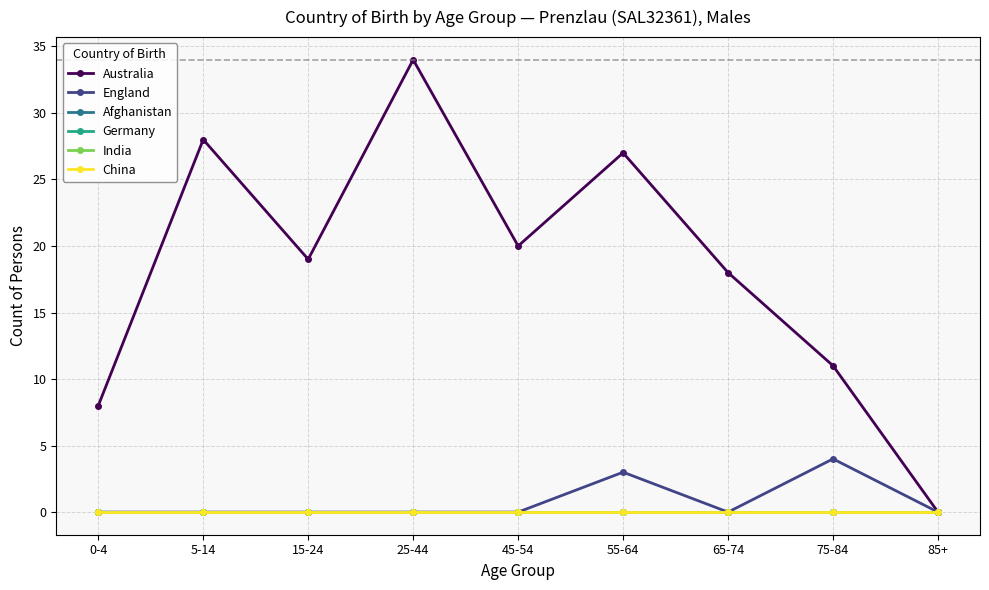

What is the highest value of the England series?

4